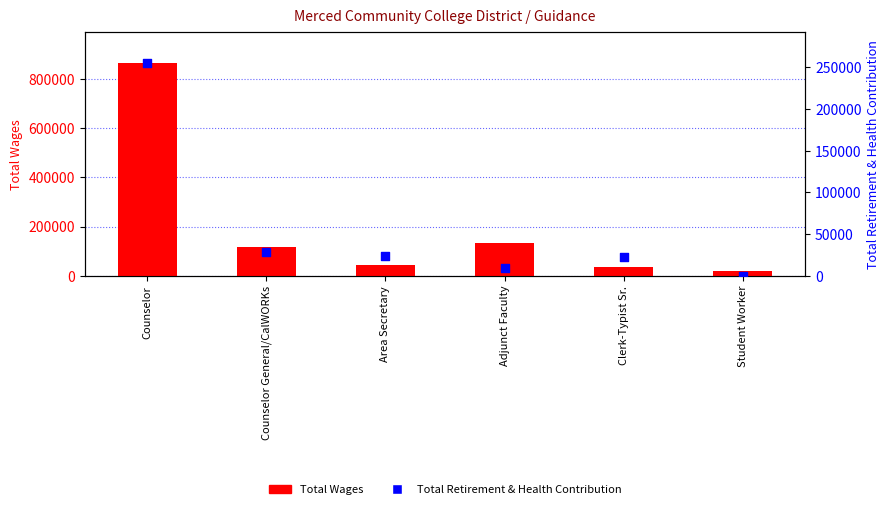

Which series reaches the maximum Y coordinate?

Total Wages